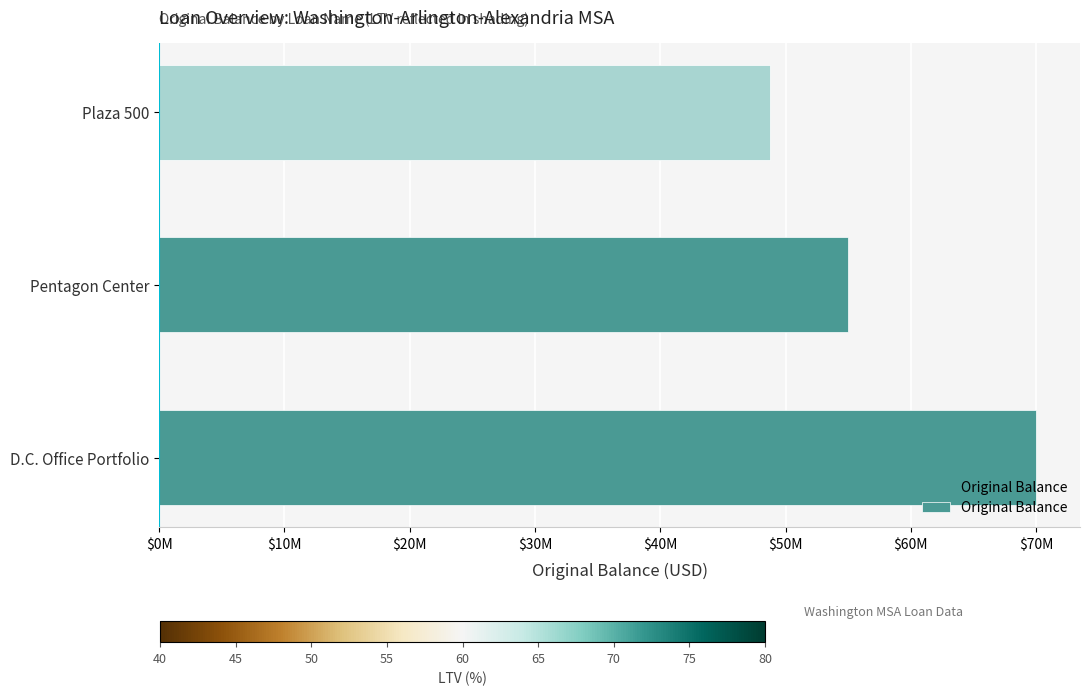

Does the chart contain any negative values?

No